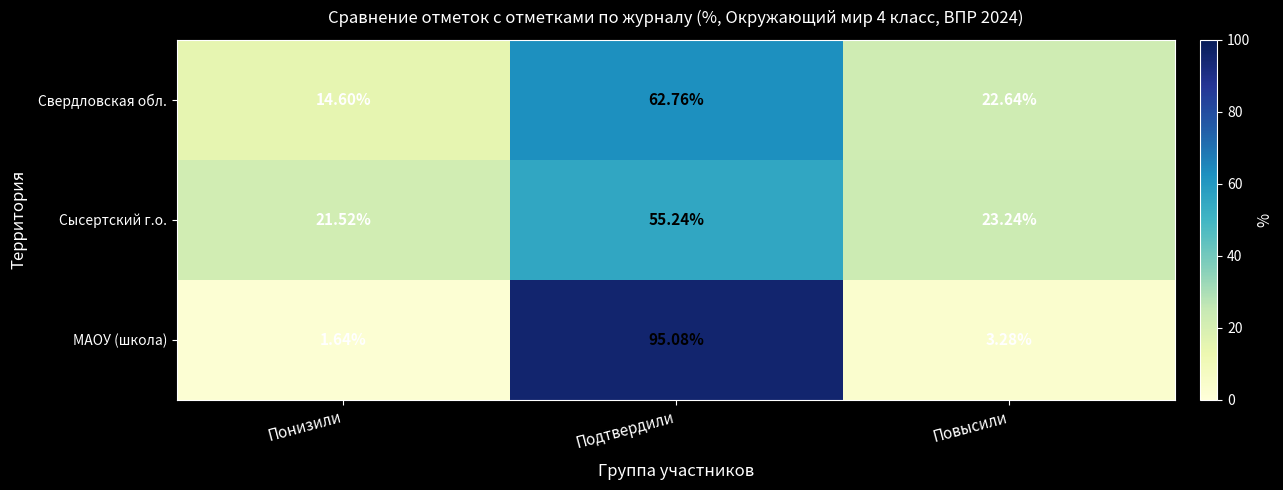

At which category is the sum across all series the highest?

Подтвердили